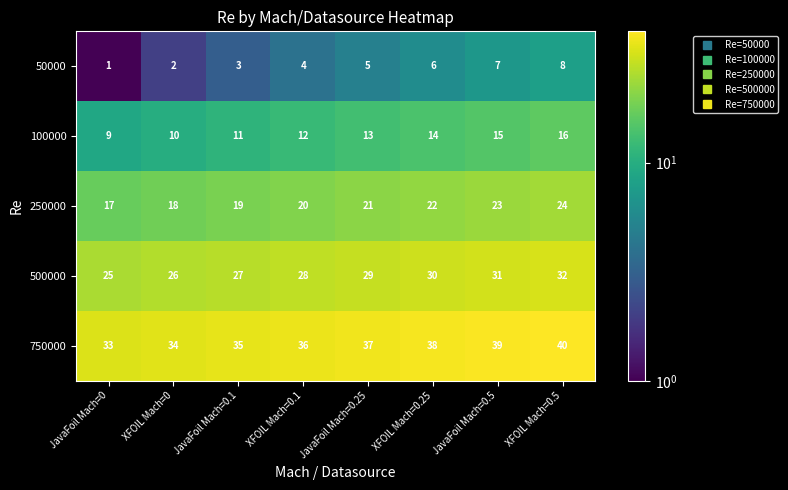

What is the difference between the second highest and second lowest values in the 250000 series?

5